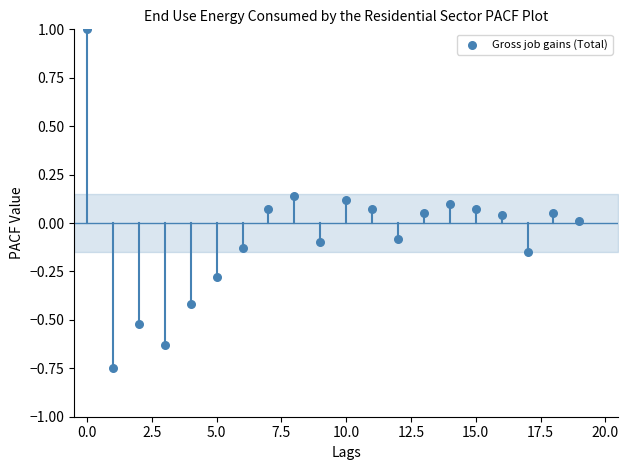

How many data points are displayed?

20